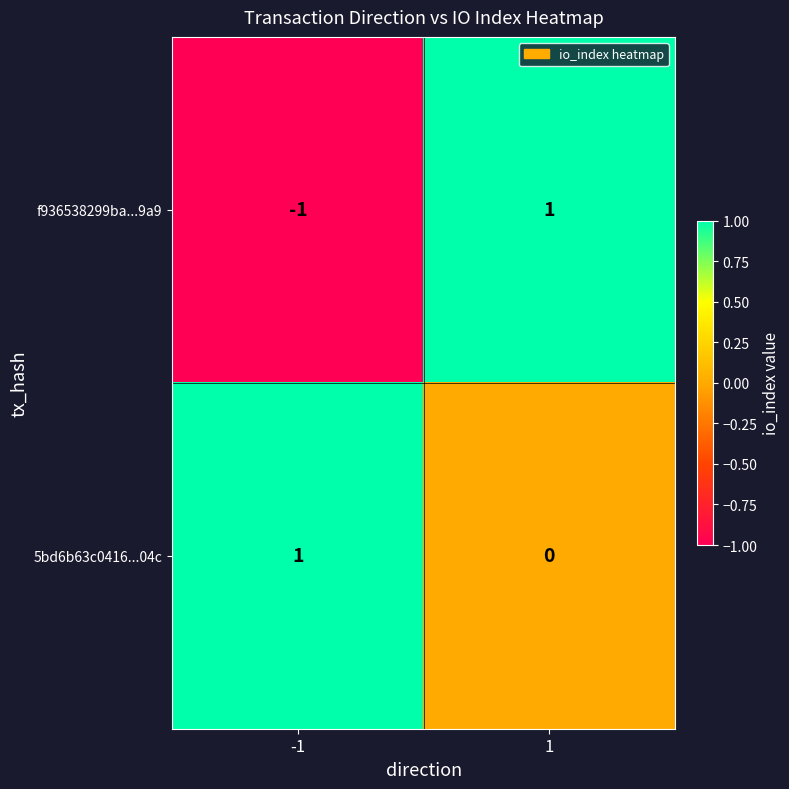

List the series in order of their overall mean, lowest first.

f936538299ba...9a9, 5bd6b63c0416...04c